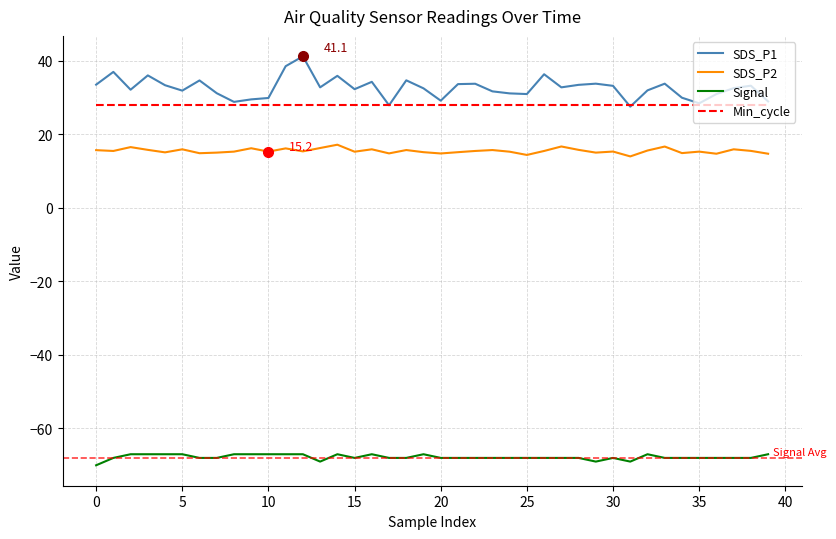

What is the smallest value displayed?

-70.0